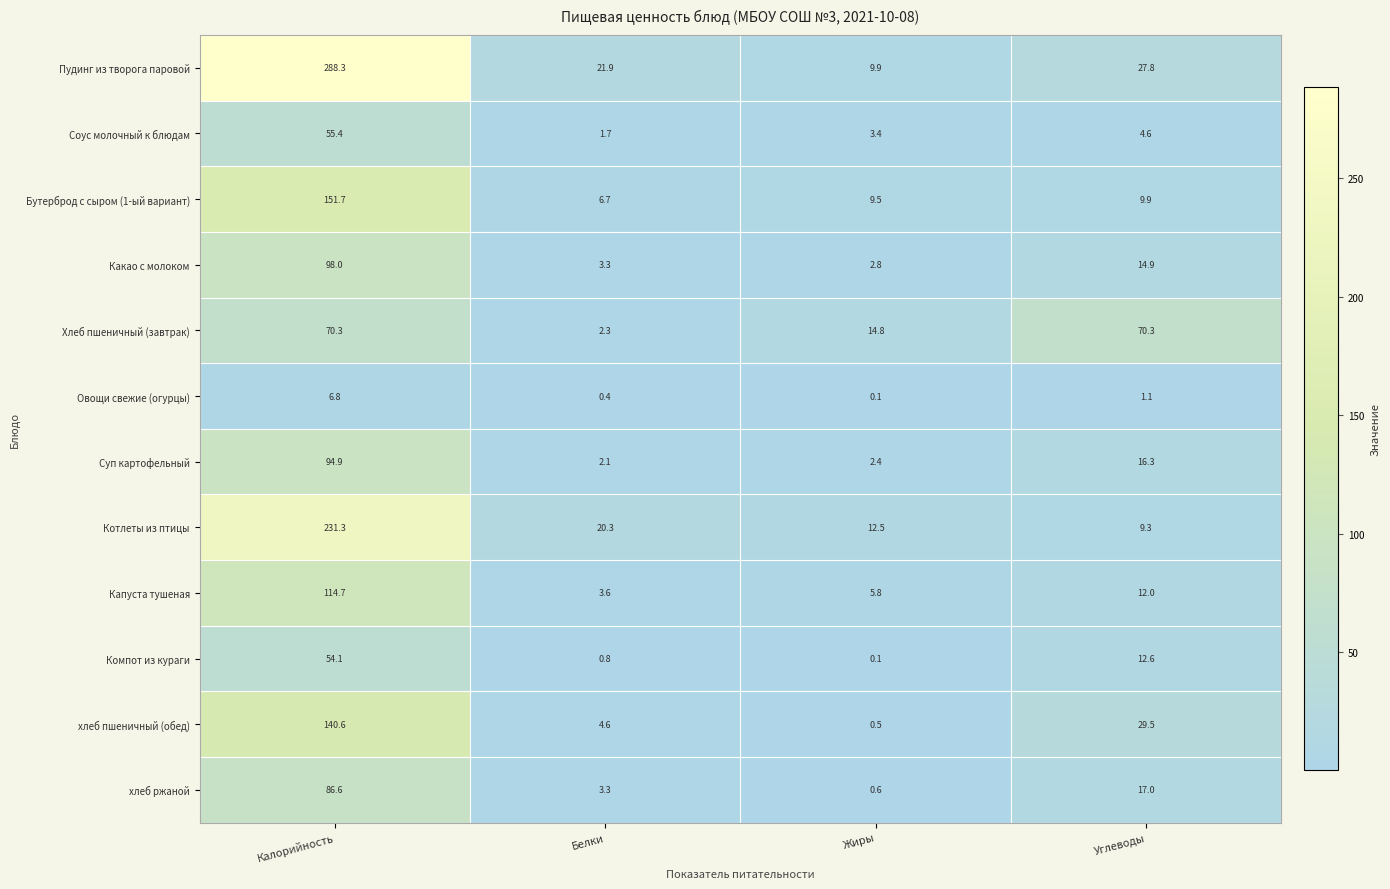

What value does the Суп картофельный series have at Калорийность?

94.9